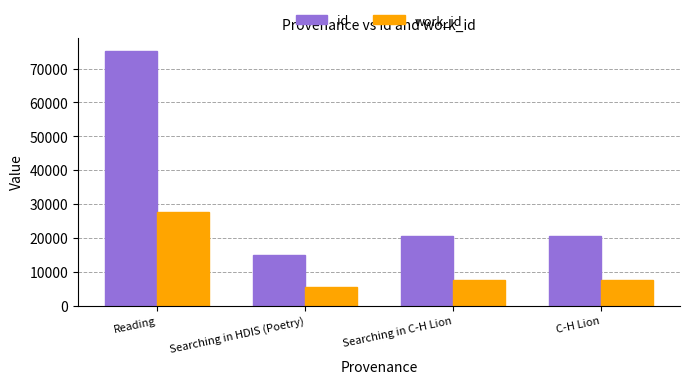

At which category does the chart reach its minimum across all series?

Searching in HDIS (Poetry)